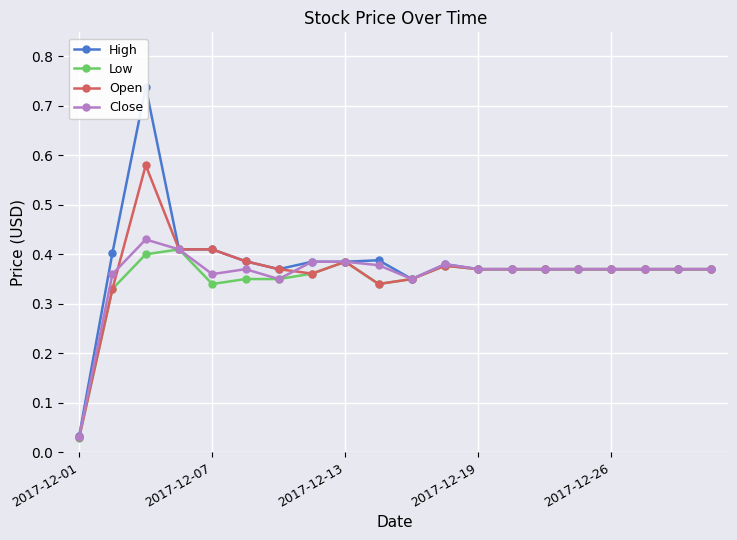

Reading right to left, list all the values displayed in this chart.

High: 0.4	0.4	0.4	0.4	0.4	0.4	0.4	0.4	0.4	0.3	0.4	0.4	0.4	0.4	0.4	0.4	0.4	0.7	0.4	0.0
Low: 0.4	0.4	0.4	0.4	0.4	0.4	0.4	0.4	0.4	0.3	0.3	0.4	0.4	0.3	0.3	0.3	0.4	0.4	0.3	0.0
Open: 0.4	0.4	0.4	0.4	0.4	0.4	0.4	0.4	0.4	0.3	0.3	0.4	0.4	0.4	0.4	0.4	0.4	0.6	0.3	0.0
Close: 0.4	0.4	0.4	0.4	0.4	0.4	0.4	0.4	0.4	0.3	0.4	0.4	0.4	0.3	0.4	0.4	0.4	0.4	0.4	0.0